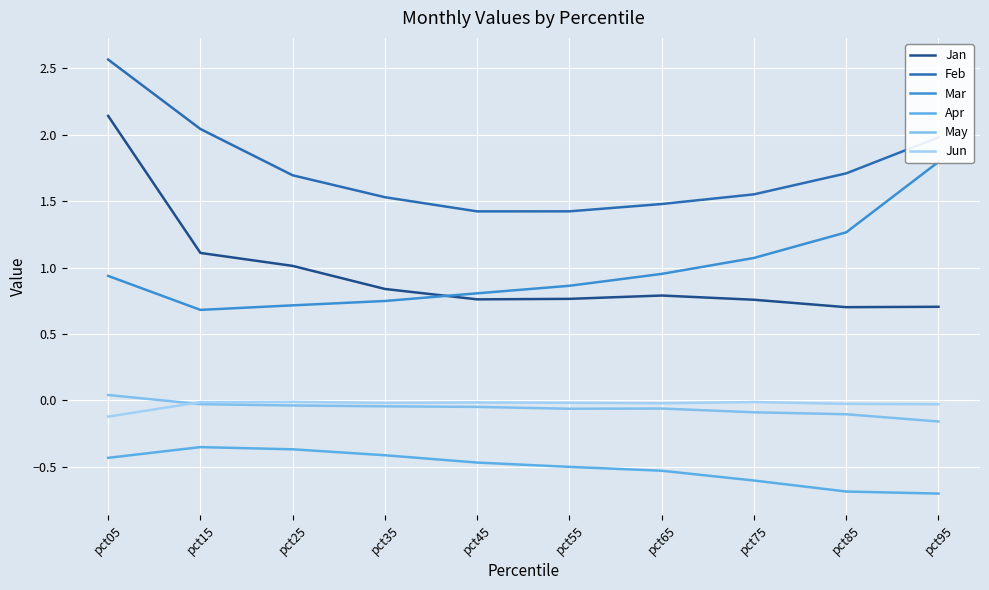

What is the value of the Apr point at the 1st from the left?

-0.4